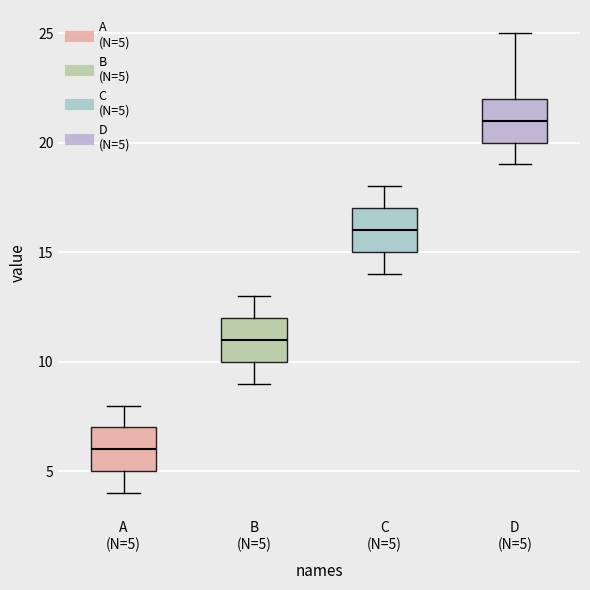

Which box's median line is the lowest?

A (N=5)